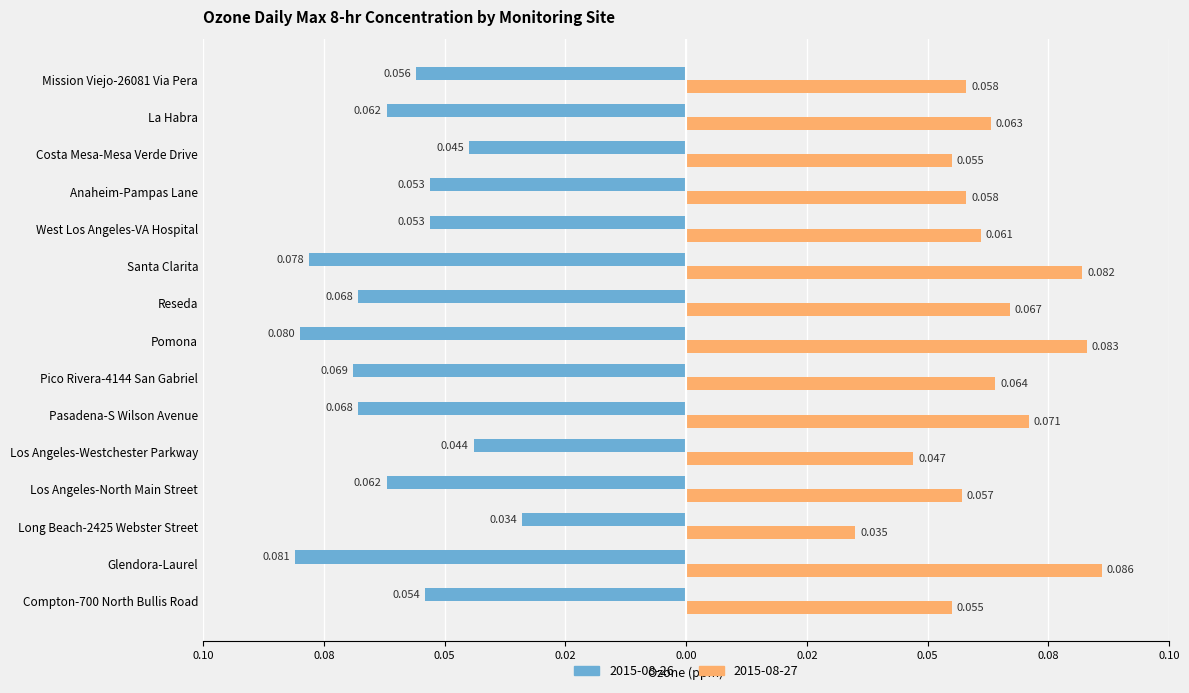

Rank the series by their average value, from lowest to highest.

2015-08-26, 2015-08-27